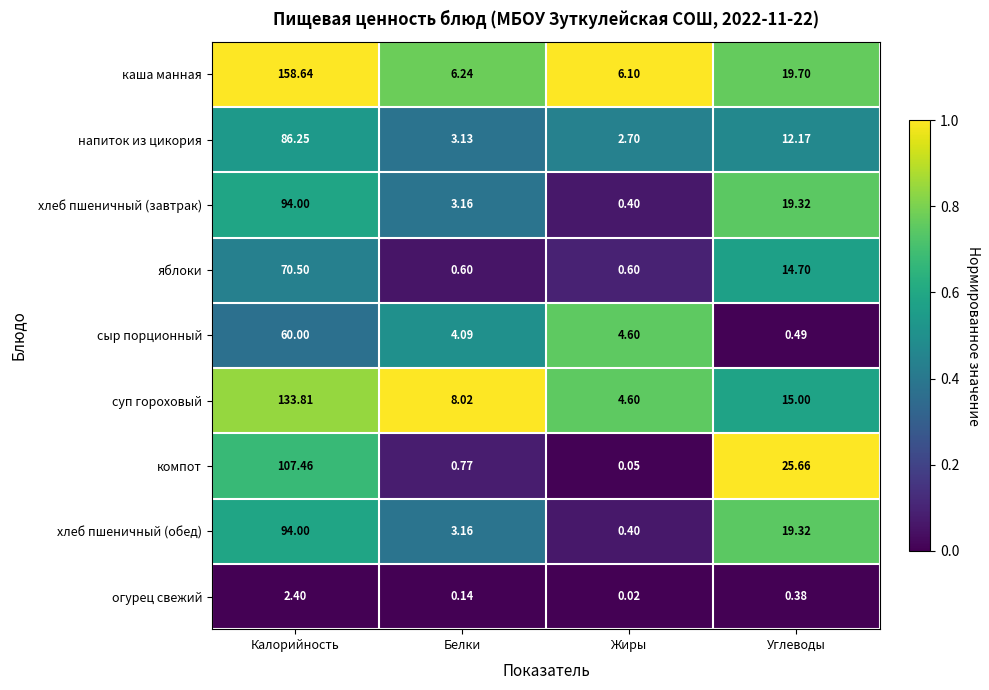

Which series has the widest spread of values?

каша манная